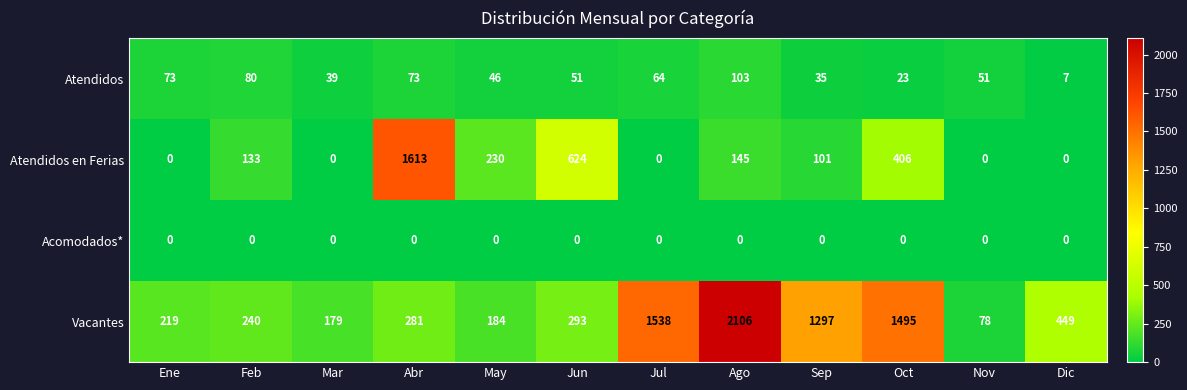

What is the sum of all Vacantes values?

8359